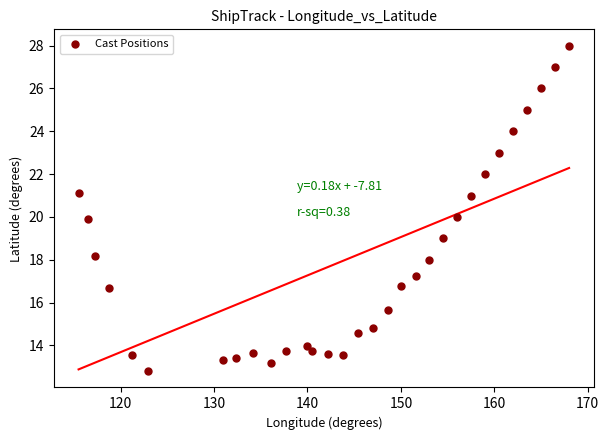

What is the range of X values (max minus min)?

52.5